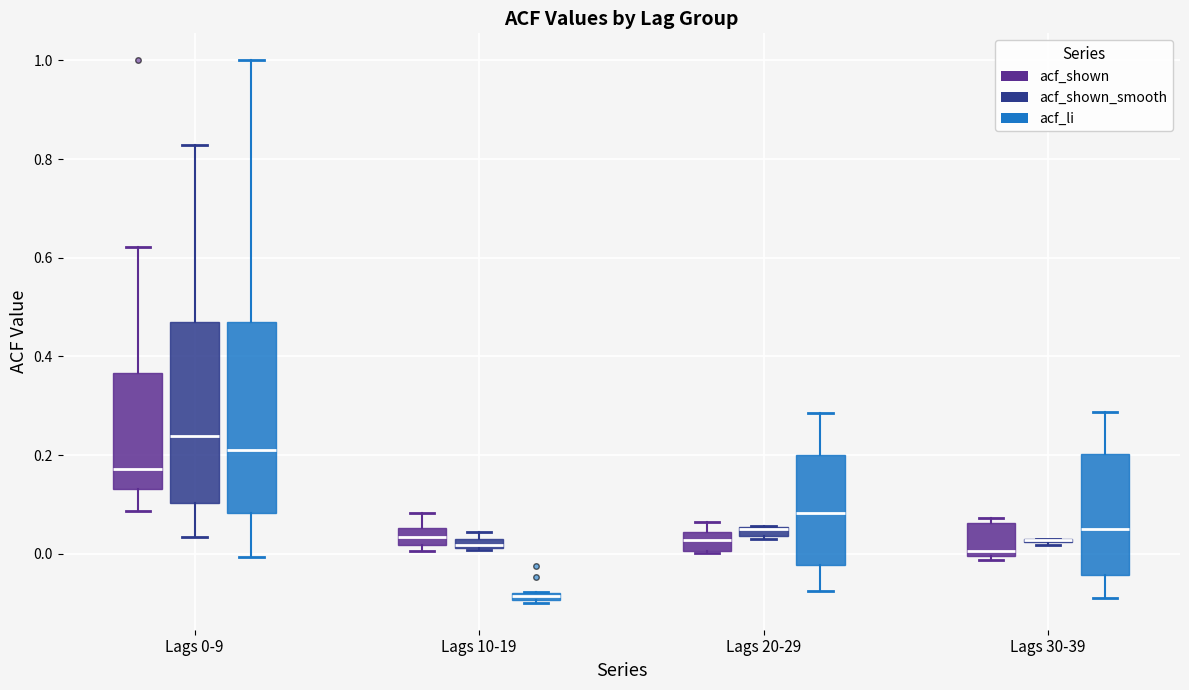

Which box is the tallest, from its lower edge to its upper edge?

Lags 0-9 (acf_li)